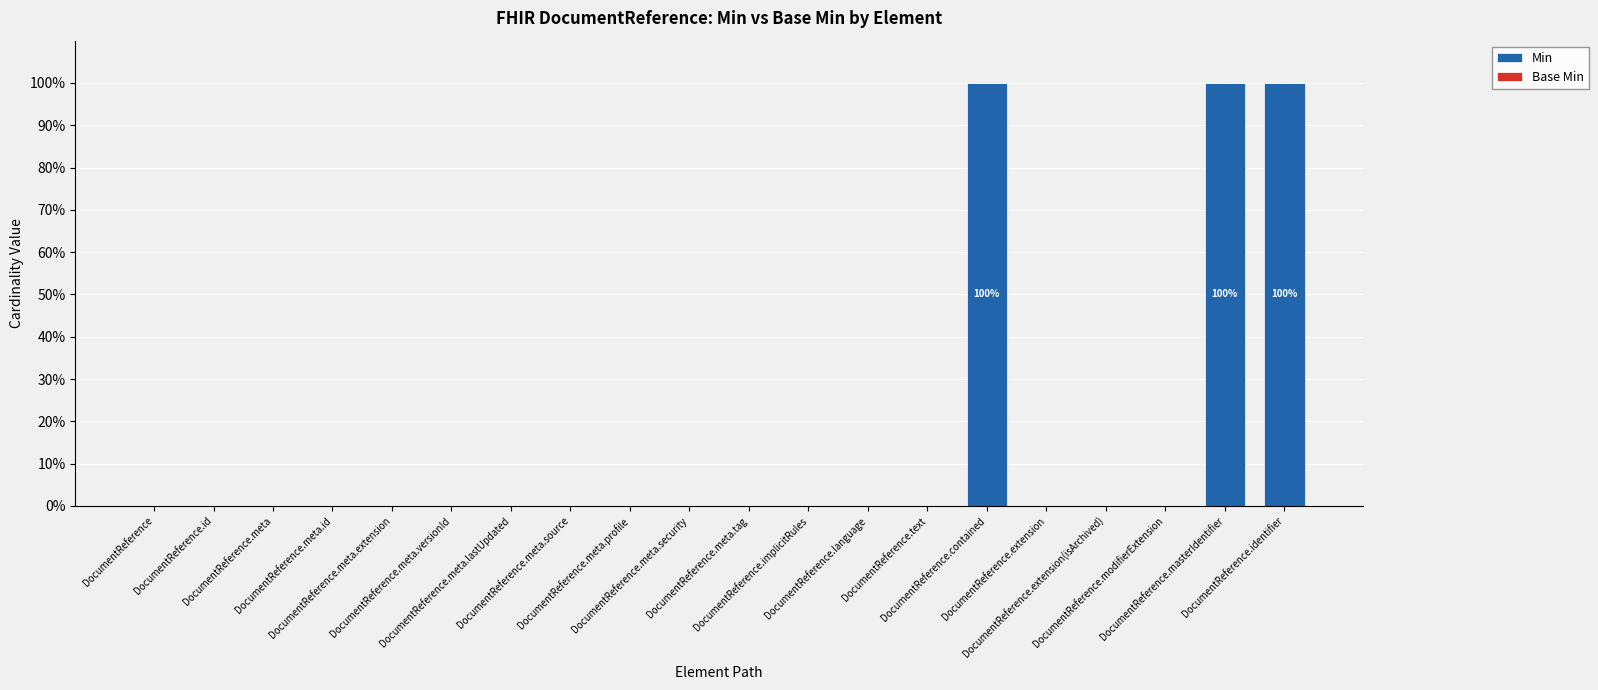

What is the maximum value shown in the chart?

100